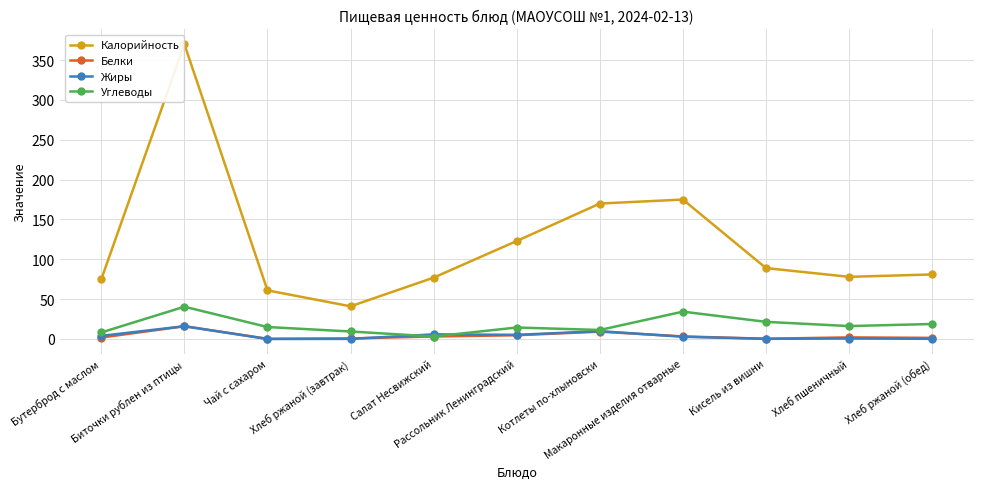

What is the difference between the Углеводы values at Биточки рублен из птицы and Кисель из вишни?

19.0